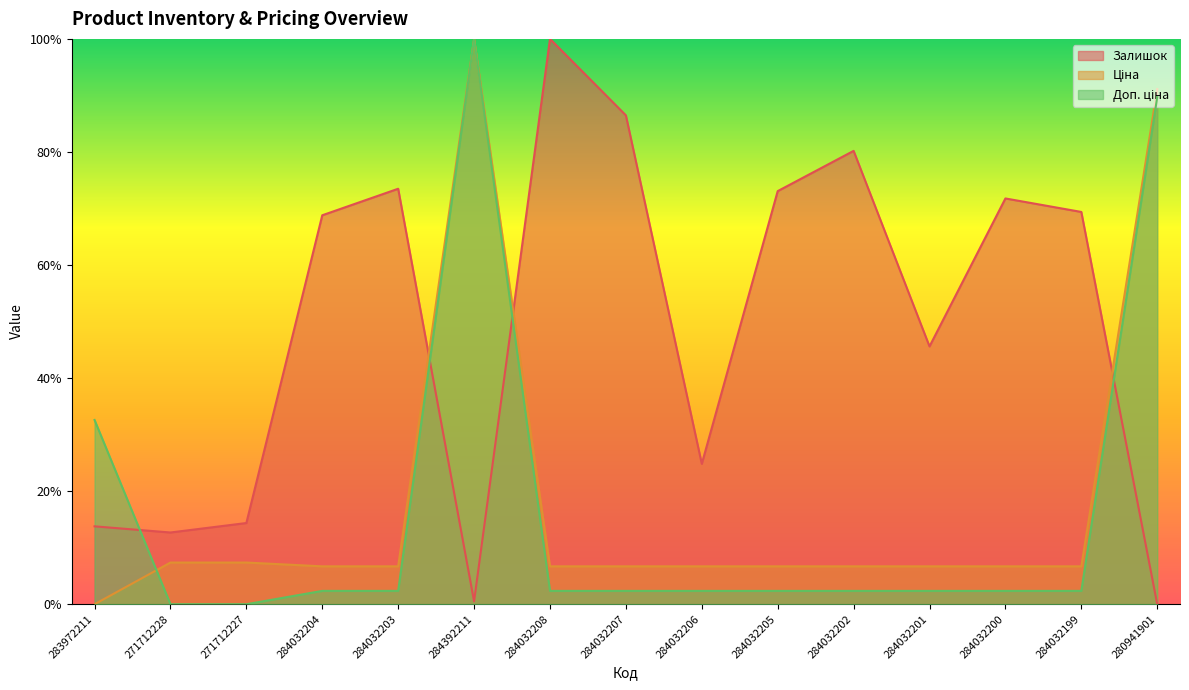

Rank the series at 271712227 from lowest to highest value.

Доп. ціна, Ціна, Залишок